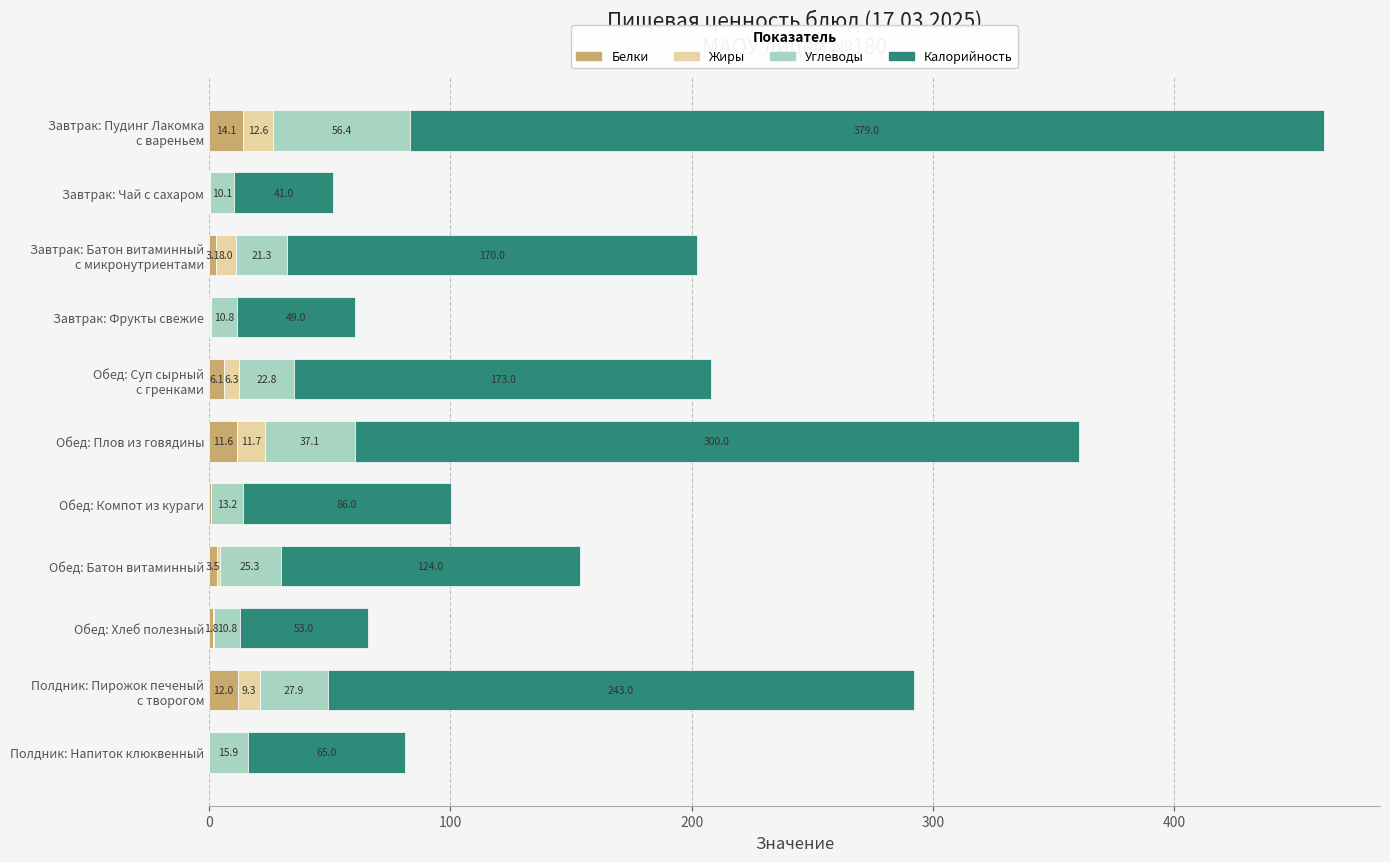

What is the total value across all series at Обед: Компот из кураги?

100.2